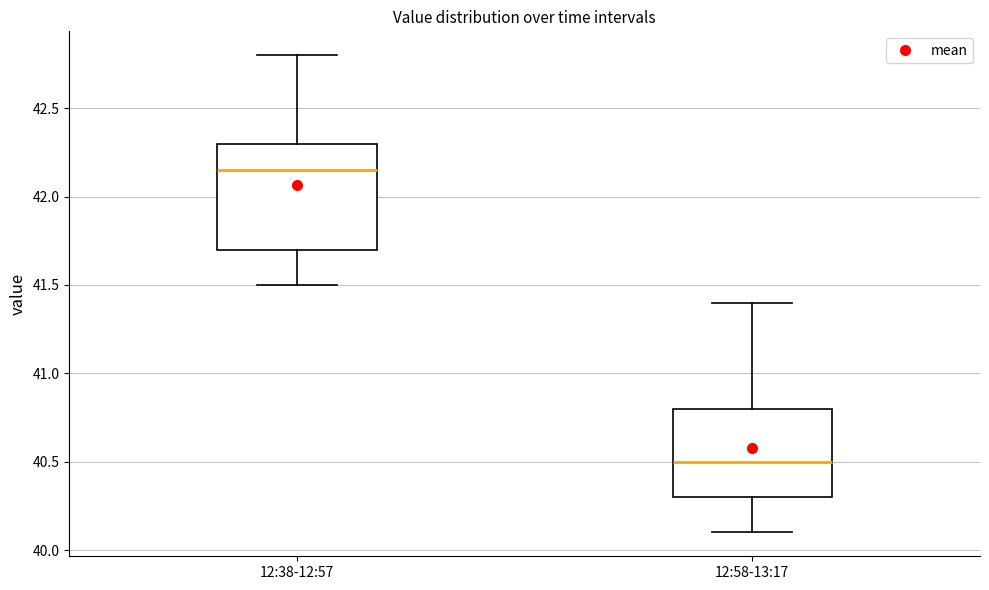

Where does the median line of the box for 12:58-13:17 sit on the y-axis? The values are not printed on the chart, so give them approximately, as read against the axis.

40.50